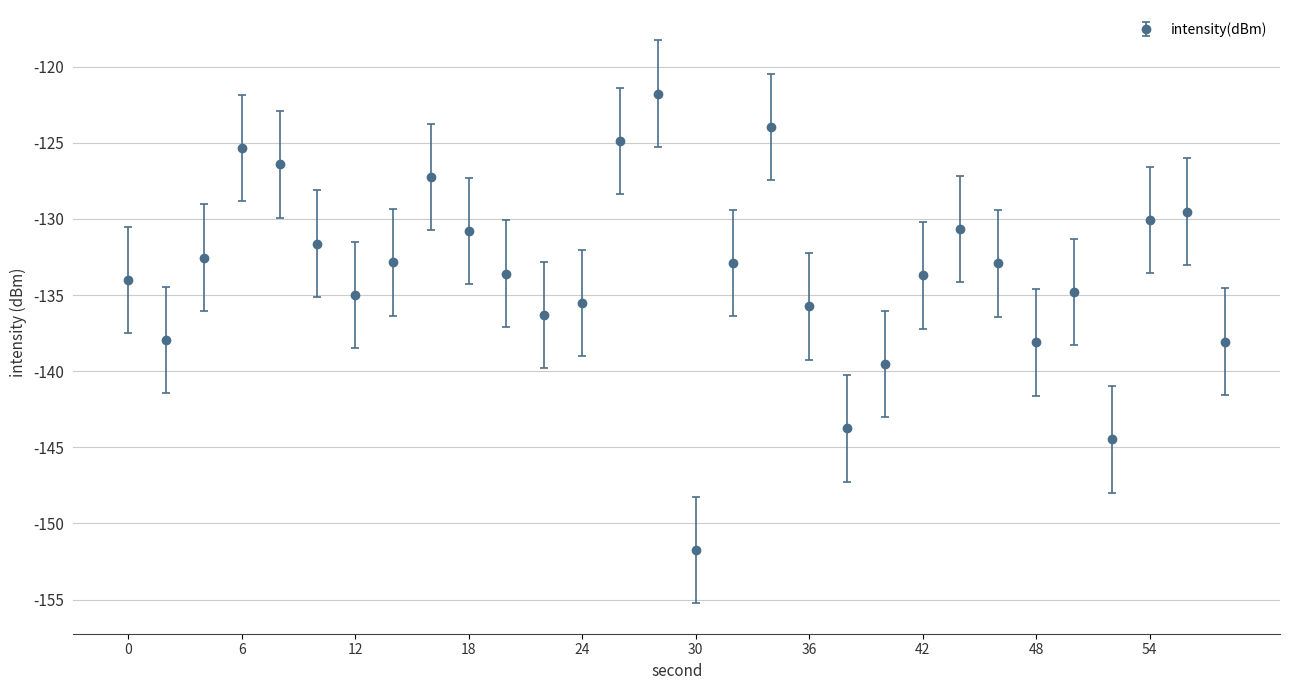

How many interior local peaks (higher than both neighbors) does the data have?

7